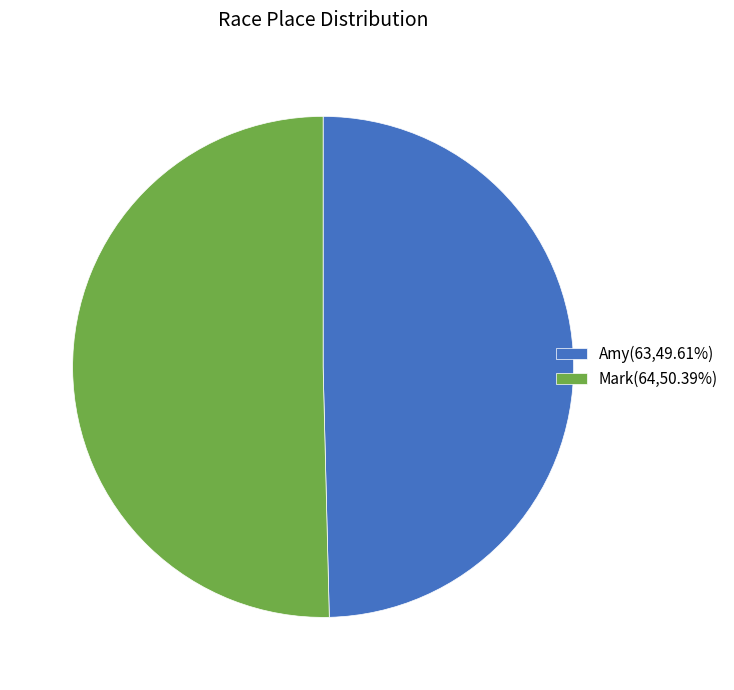

Is there a majority slice in this chart?

Yes